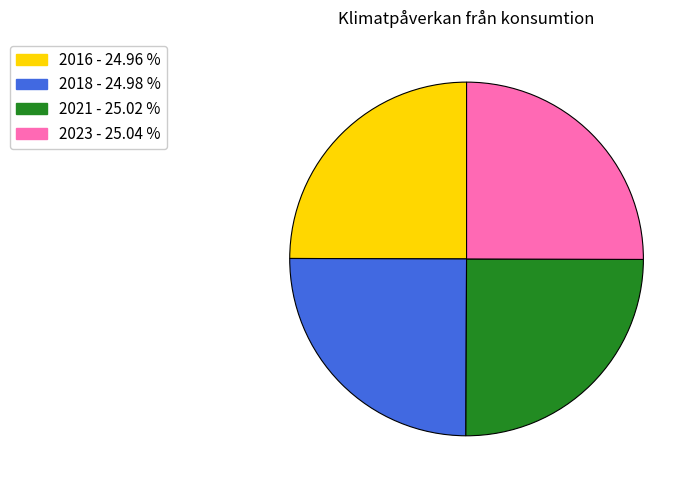

How many slices are in this pie chart?

4